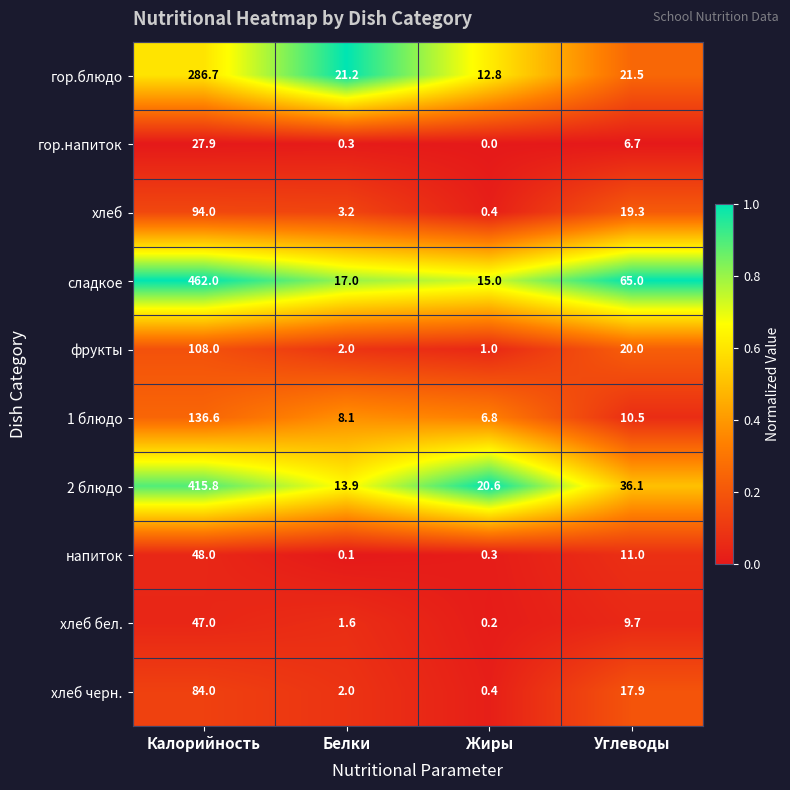

At which label does хлеб черн. first exceed 17?

Калорийность